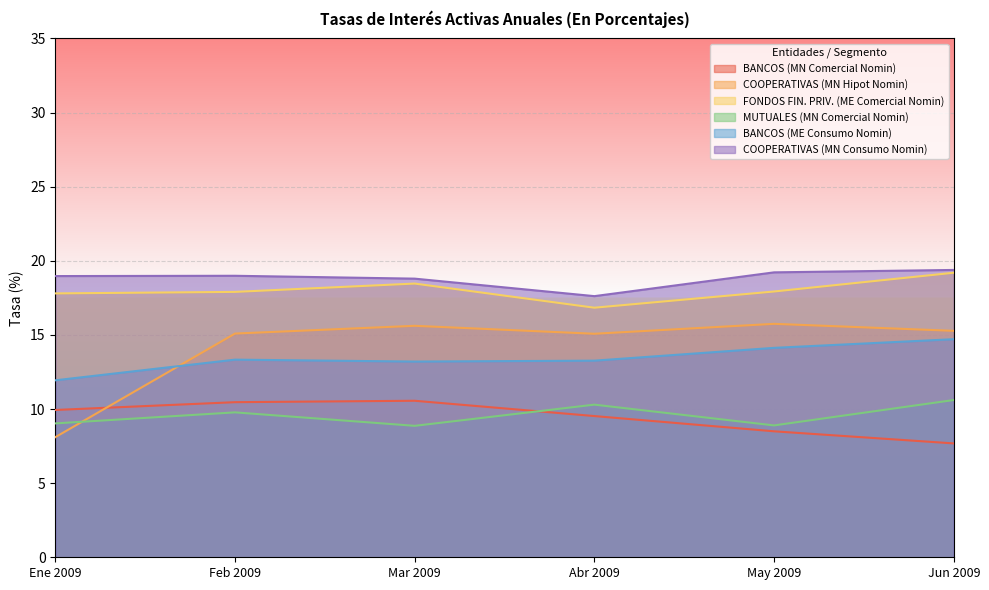

Between Ene 2009 and May 2009, which series saw the biggest shift?

COOPERATIVAS (MN Hipot Nomin)